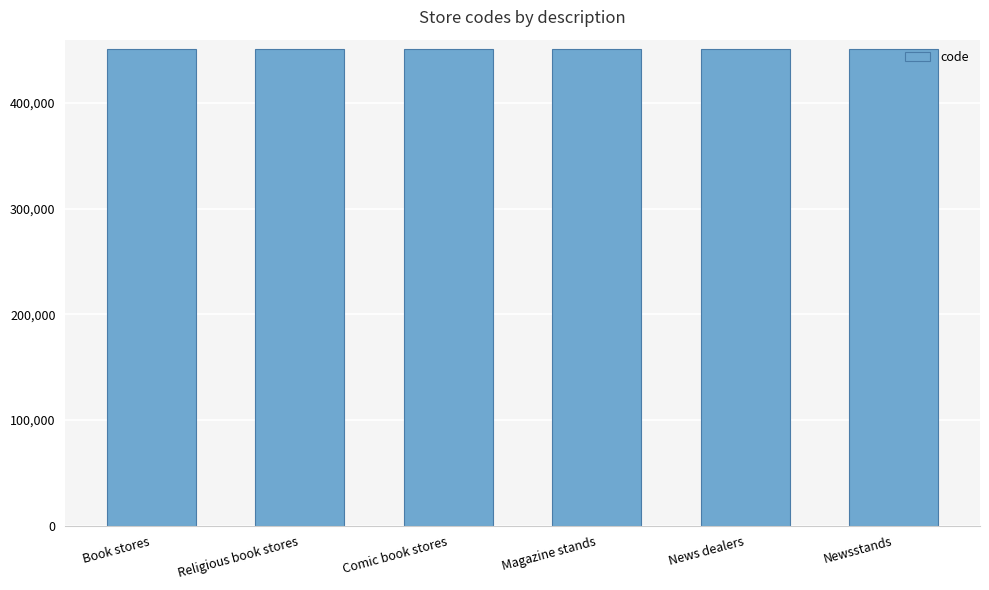

The value at Magazine stands is 451212. True or false?

True